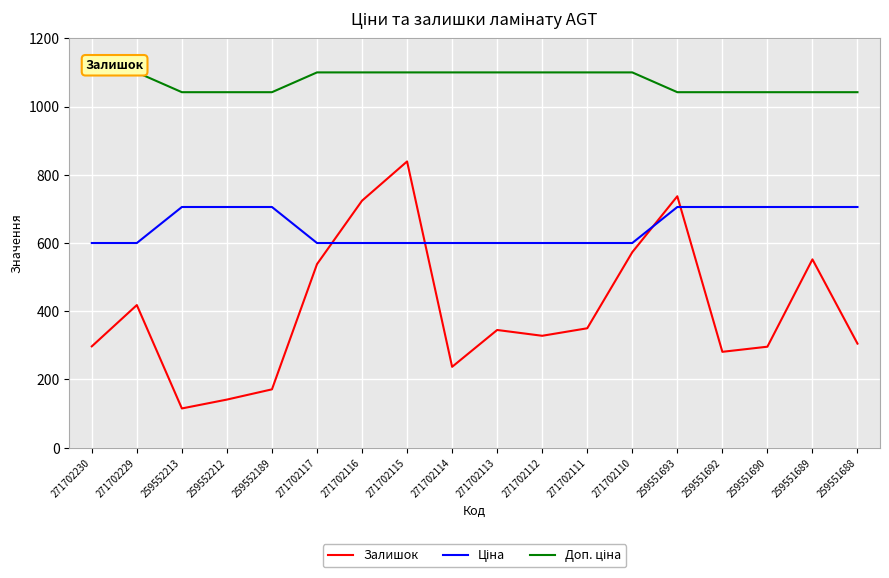

What is the average value of the Залишок series?

402.6